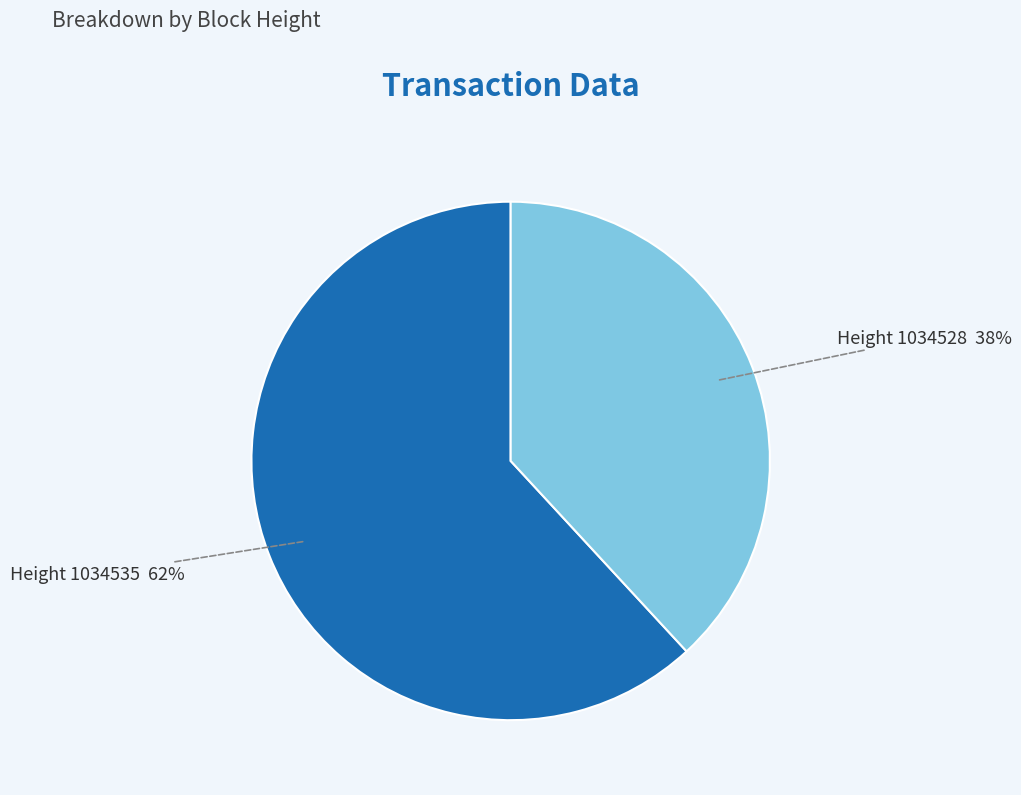

To the nearest percent, what is the difference between the largest and smallest slice percentages?

24%